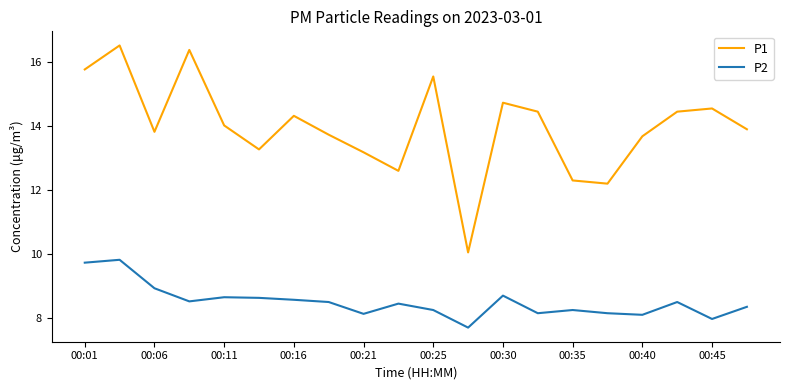

List the series in order of their peak value, lowest first.

P2, P1